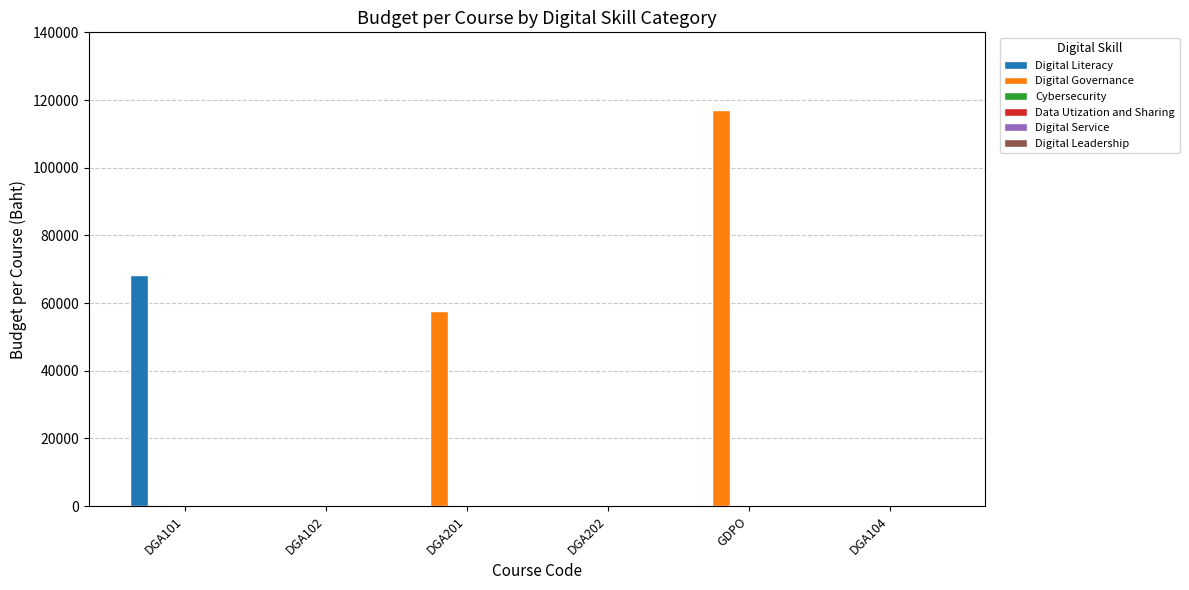

Which series has the largest total across all categories?

Digital Governance